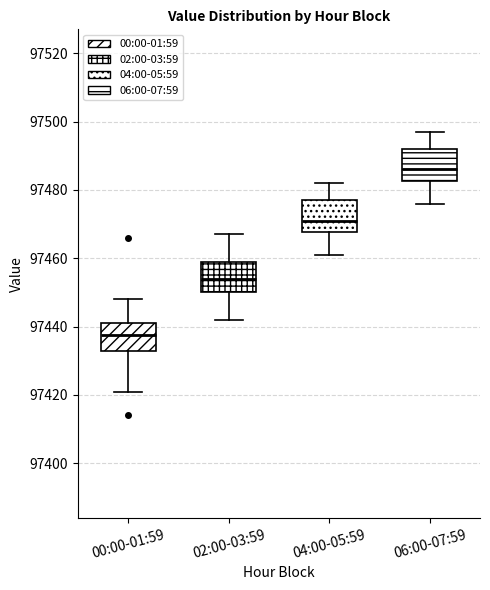

Reading left to right, read every box against the y-axis: the position of its median line, the range the box covers, and the ends of its whiskers. The values are not printed on the chart, so give them approximately, as read against the axis.

00:00-01:59: median 97438, box 97434 to 97442, whiskers 97422 to 97448
02:00-03:59: median 97454, box 97450 to 97460, whiskers 97442 to 97468
04:00-05:59: median 97472, box 97468 to 97478, whiskers 97462 to 97482
06:00-07:59: median 97486, box 97482 to 97492, whiskers 97476 to 97498